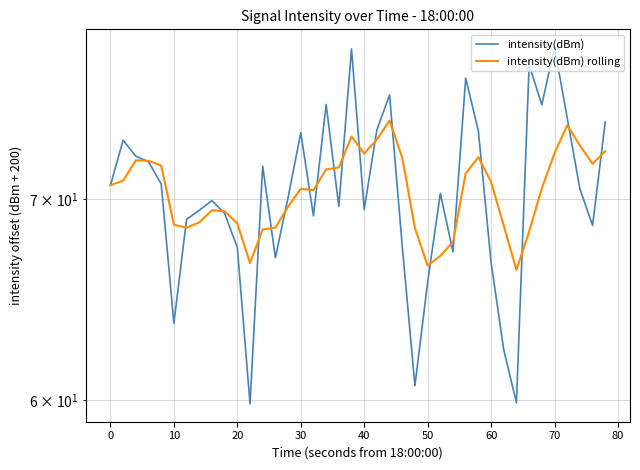

The value of intensity(dBm) rolling at 26 is 100.9. True or false?

False